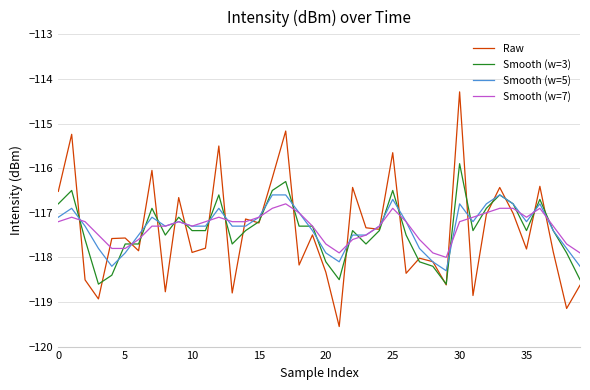

What is the lowest value of the Raw series?

-119.6